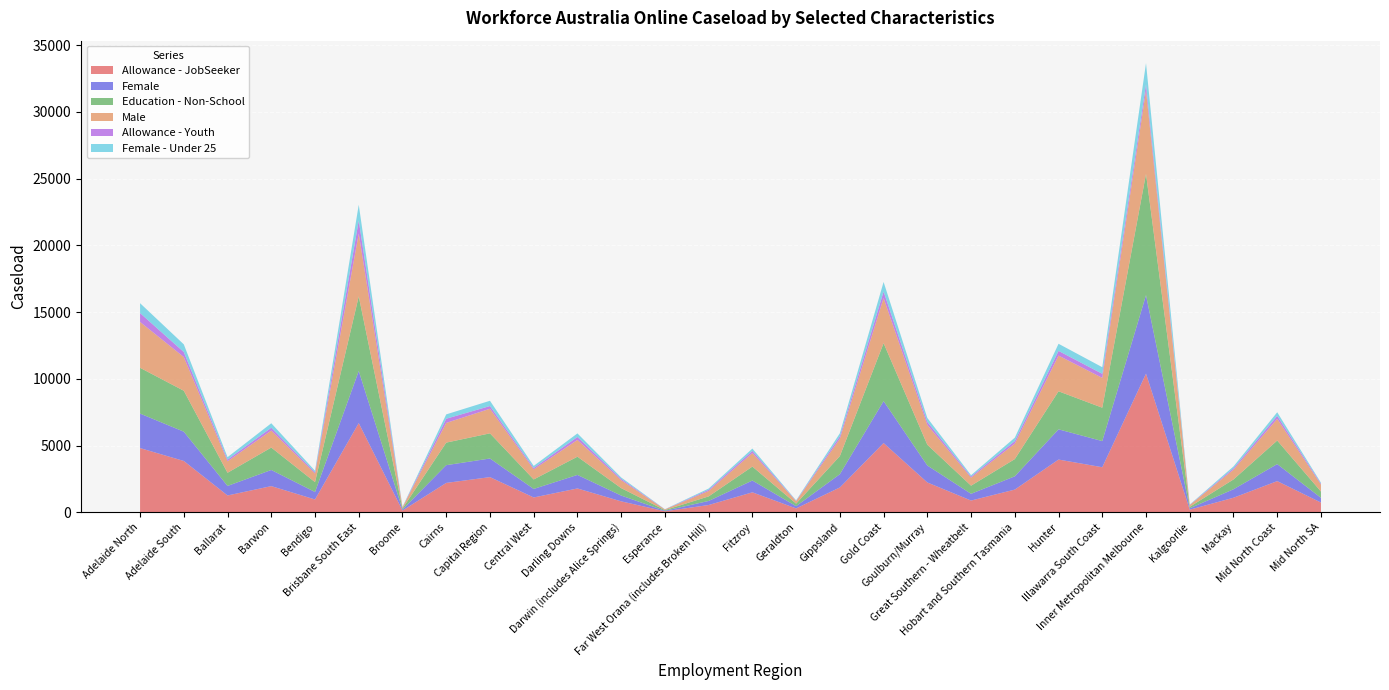

Reading left to right, extract all data points from this chart.

Allowance - JobSeeker: 4810	3845	1260	1960	960	6680	130	2200	2635	1110	1785	820	75	545	1495	290	1860	5185	2235	880	1700	3950	3375	10385	195	1090	2335	730
Female: 2585	2195	715	1210	560	3905	75	1330	1395	640	1015	435	40	305	885	170	995	3145	1270	505	995	2265	1960	5885	105	635	1275	355
Education - Non-School: 3430	3065	985	1680	740	5590	80	1690	1885	710	1365	555	50	340	1045	190	1355	4340	1555	610	1290	2850	2500	9080	110	735	1765	470
Male: 3435	2525	860	1275	640	4710	90	1475	1840	755	1255	595	50	405	1015	185	1300	3380	1490	600	1160	2675	2235	6250	135	730	1625	520
Allowance - Youth: 665	375	125	210	90	970	10	315	205	105	225	100	5	90	160	25	185	485	225	85	190	350	305	460	15	105	225	70
Female - Under 25: 740	575	185	335	125	1185	20	325	395	155	265	105	10	95	175	35	225	720	295	100	255	535	495	1590	20	140	270	70